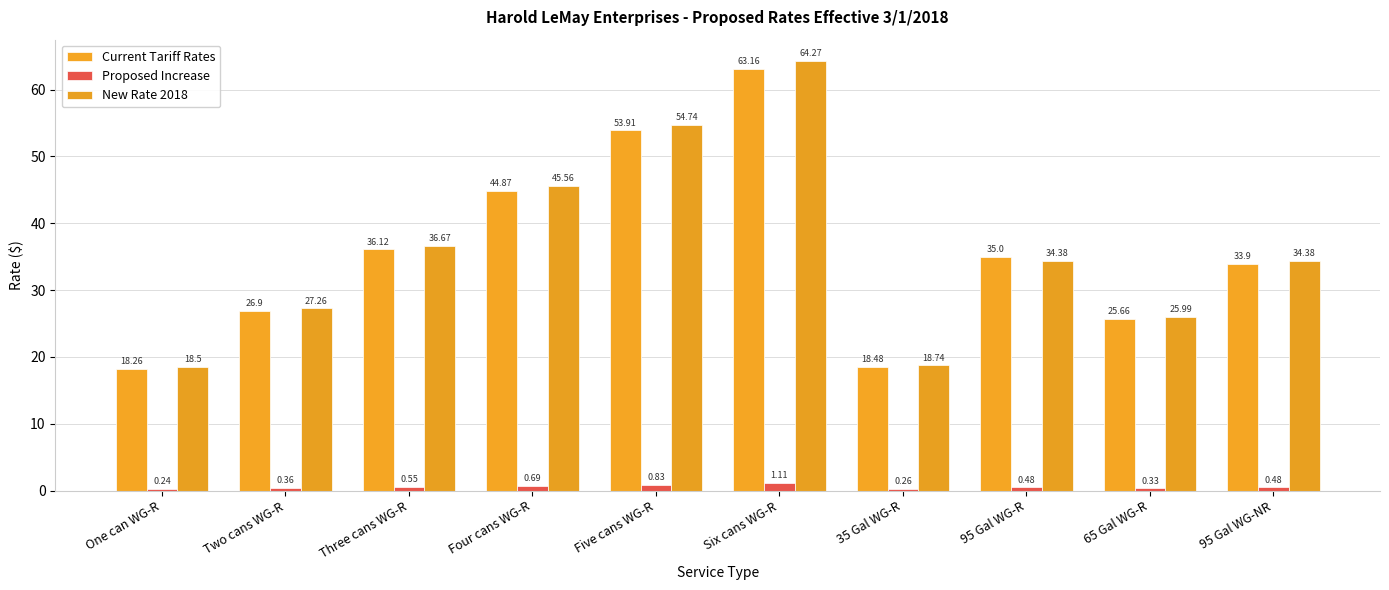

Where does the New Rate 2018 series first go above 34?

Three cans WG-R